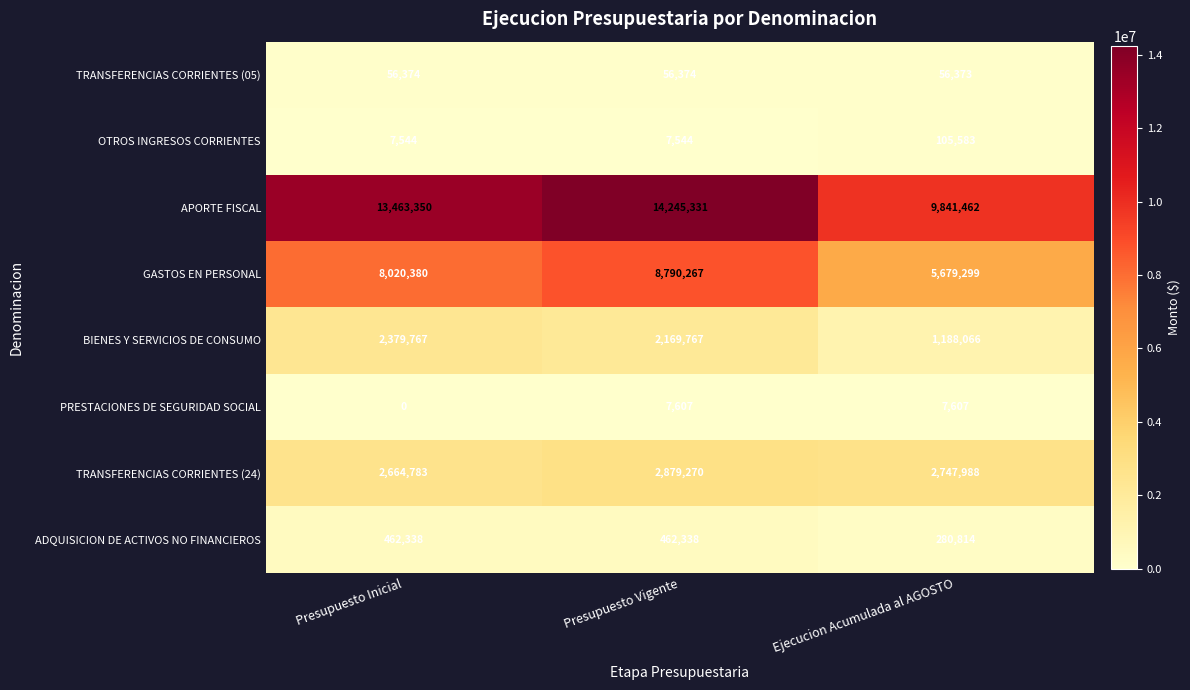

Where is PRESTACIONES DE SEGURIDAD SOCIAL nearest to the value 3803?

Presupuesto Inicial